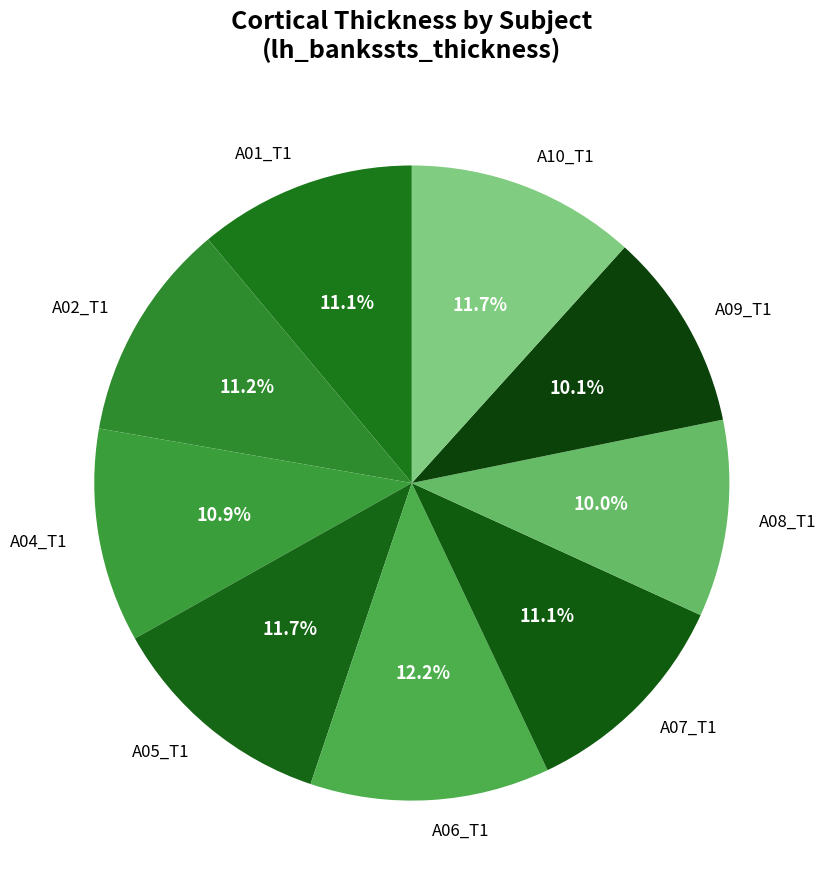

What is the ratio of the value at A07_T1 to the value at A06_T1?

0.9